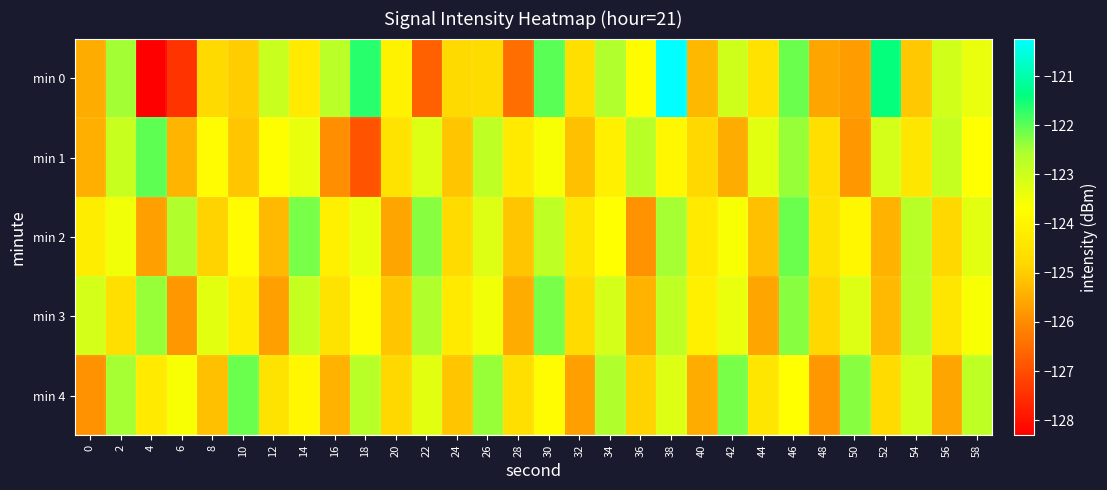

Reading left to right, extract all data points from this chart.

min 0: 0=-125.5	2=-122.5	4=-128.3	6=-127.5	8=-124.8	10=-125.0	12=-122.9	14=-124.3	16=-122.7	18=-121.7	20=-124.0	22=-126.7	24=-124.8	26=-124.7	28=-126.5	30=-122.0	32=-124.6	34=-122.6	36=-123.8	38=-120.2	40=-125.3	42=-123.0	44=-124.5	46=-122.1	48=-125.6	50=-125.7	52=-121.4	54=-125.1	56=-123.1	58=-123.4
min 1: 0=-125.4	2=-122.9	4=-122.0	6=-125.4	8=-123.8	10=-125.1	12=-123.7	14=-123.4	16=-126.0	18=-126.9	20=-124.5	22=-123.2	24=-125.1	26=-122.8	28=-124.3	30=-123.6	32=-125.2	34=-124.1	36=-122.7	38=-123.9	40=-124.8	42=-125.5	44=-123.3	46=-122.4	48=-124.6	50=-125.8	52=-123.1	54=-124.4	56=-122.9	58=-123.7
min 2: 0=-124.2	2=-123.5	4=-125.7	6=-122.6	8=-124.9	10=-123.8	12=-125.3	14=-122.2	16=-124.1	18=-123.4	20=-125.6	22=-122.3	24=-124.7	26=-123.2	28=-125.1	30=-122.8	32=-124.4	34=-123.7	36=-125.9	38=-122.5	40=-124.3	42=-123.6	44=-125.2	46=-122.1	48=-124.5	50=-123.9	52=-125.4	54=-122.7	56=-124.8	58=-123.3
min 3: 0=-123.1	2=-124.6	4=-122.4	6=-125.8	8=-123.3	10=-124.2	12=-125.7	14=-122.9	16=-124.5	18=-123.8	20=-125.1	22=-122.6	24=-124.3	26=-123.5	28=-125.5	30=-122.2	32=-124.7	34=-123.1	36=-125.4	38=-122.8	40=-124.1	42=-123.4	44=-125.6	46=-122.3	48=-124.8	50=-123.2	52=-125.3	54=-122.7	56=-124.4	58=-123.6
min 4: 0=-125.9	2=-122.5	4=-124.3	6=-123.6	8=-125.2	10=-122.1	12=-124.5	14=-123.9	16=-125.4	18=-122.7	20=-124.8	22=-123.3	24=-125.1	26=-122.4	28=-124.6	30=-123.8	32=-125.7	34=-122.6	36=-124.9	38=-123.2	40=-125.5	42=-122.2	44=-124.4	46=-123.7	48=-125.8	50=-122.3	52=-124.7	54=-123.1	56=-125.6	58=-122.8